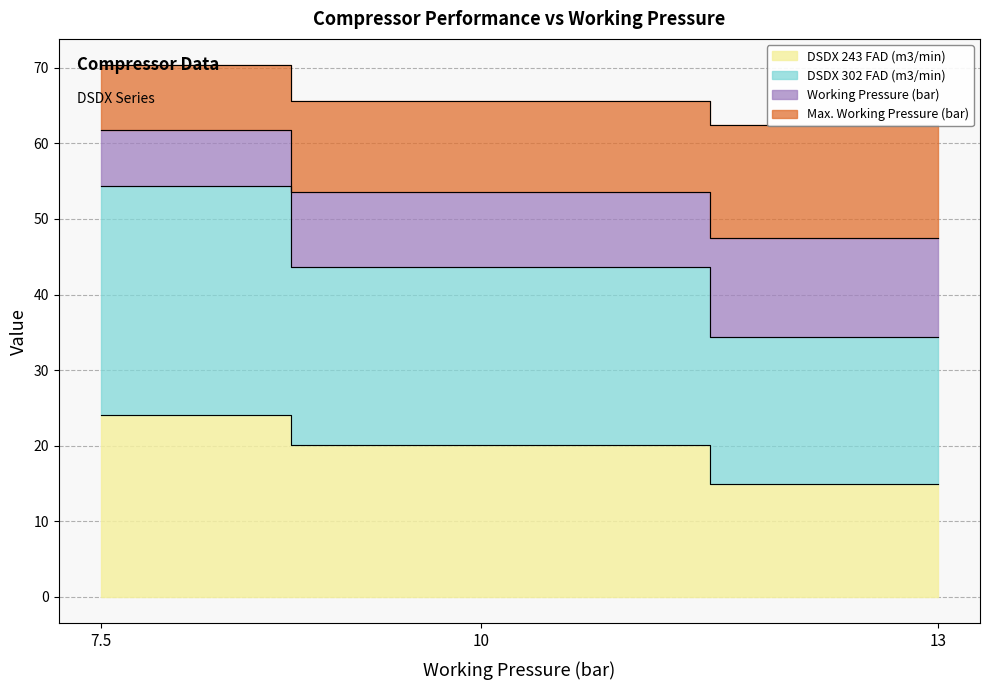

What are all the series names shown in the legend?

DSDX 243 FAD (m3/min), DSDX 302 FAD (m3/min), Working Pressure (bar), Max. Working Pressure (bar)